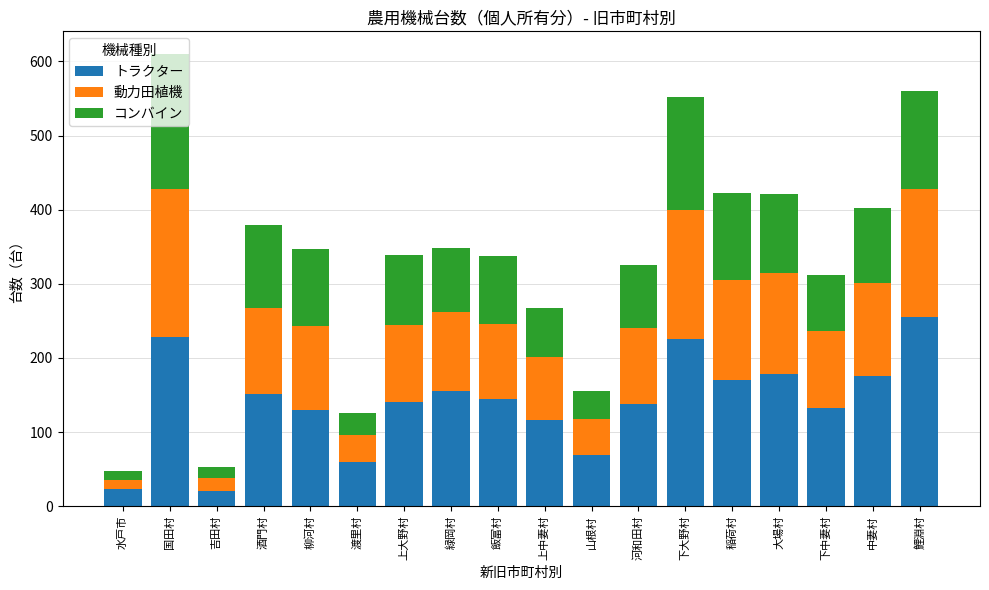

What is the highest value of the トラクター series?

255